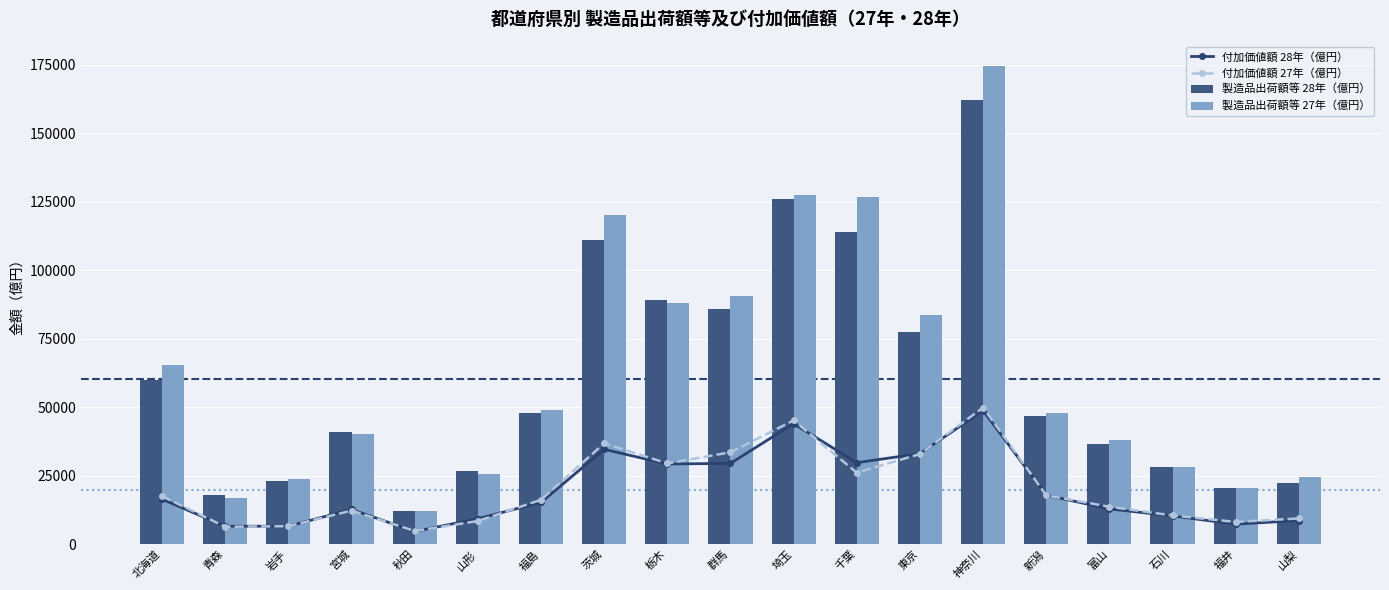

What is the difference between the maximum and minimum values in the 付加価値額 28年（億円） series?

44179